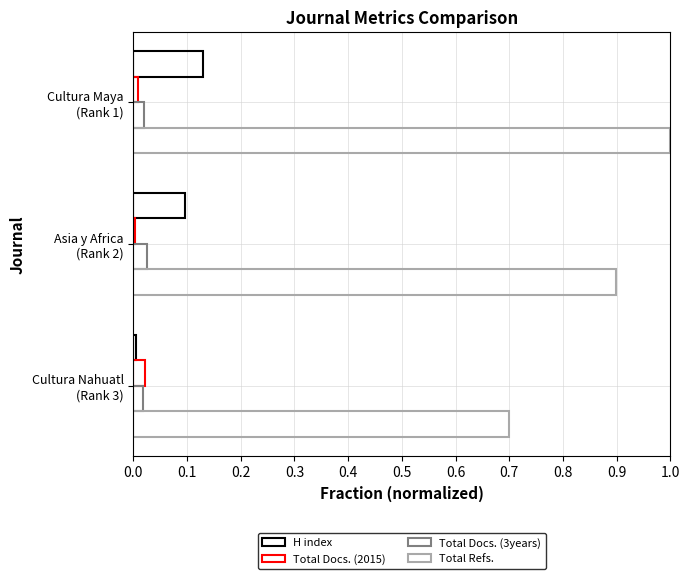

How many data points does each series have?

3